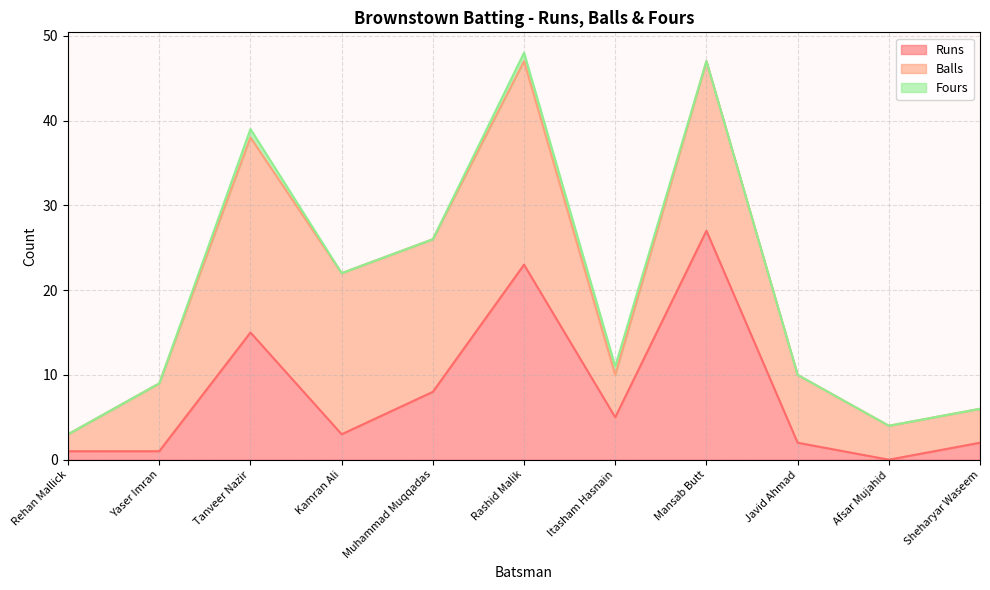

Reading left to right, transcribe all the data shown in this chart.

Runs: Rehan Mallick=1	Yaser Imran=1	Tanveer Nazir=15	Kamran Ali=3	Muhammad Muqqadas=8	Rashid Malik=23	Itasham Hasnain=5	Mansab Butt=27	Javid Ahmad=2	Afsar Mujahid=0	Sheharyar Waseem=2
Balls: Rehan Mallick=2	Yaser Imran=8	Tanveer Nazir=23	Kamran Ali=19	Muhammad Muqqadas=18	Rashid Malik=24	Itasham Hasnain=5	Mansab Butt=20	Javid Ahmad=8	Afsar Mujahid=4	Sheharyar Waseem=4
Fours: Rehan Mallick=0	Yaser Imran=0	Tanveer Nazir=1	Kamran Ali=0	Muhammad Muqqadas=0	Rashid Malik=1	Itasham Hasnain=1	Mansab Butt=0	Javid Ahmad=0	Afsar Mujahid=0	Sheharyar Waseem=0